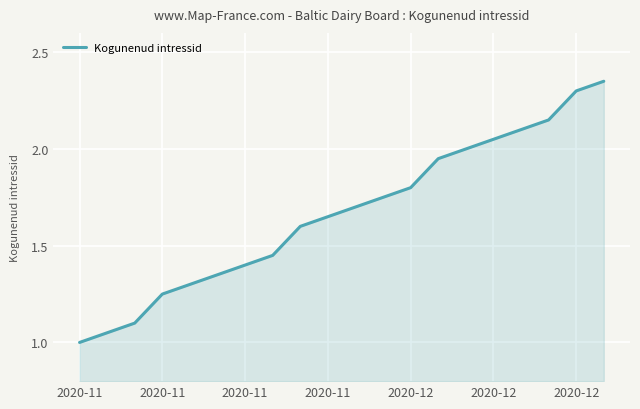

True or false: there are more than 1 points higher than both neighbors.

False